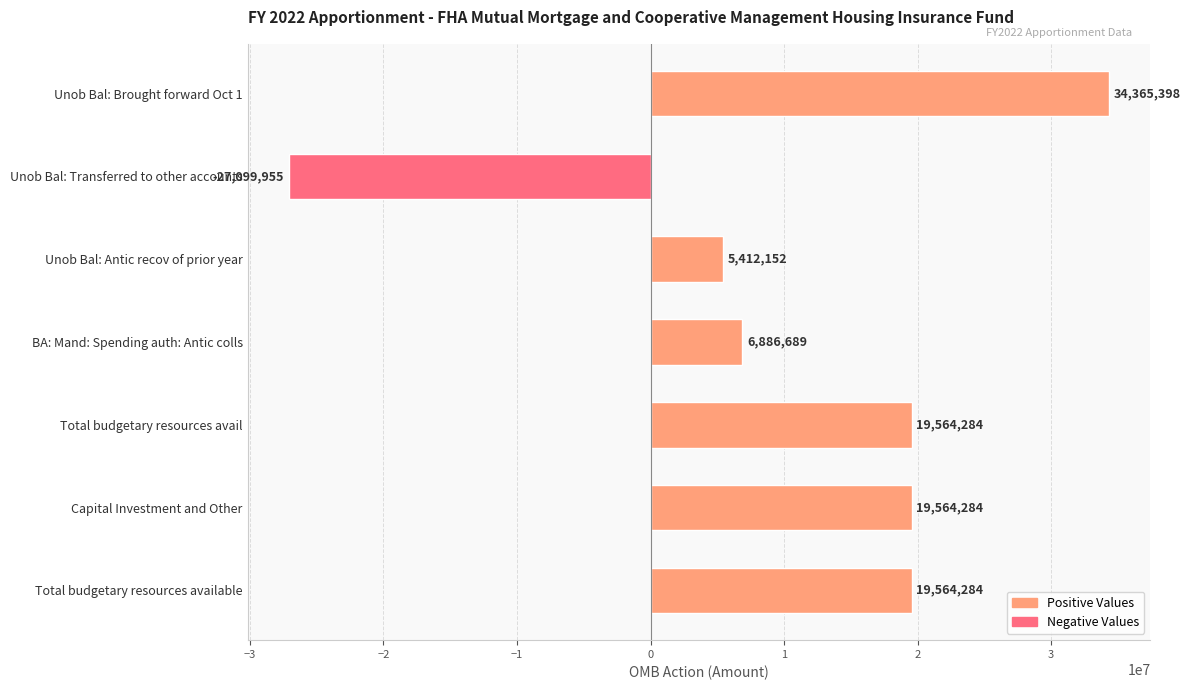

How many data points are less than 19564284?

3